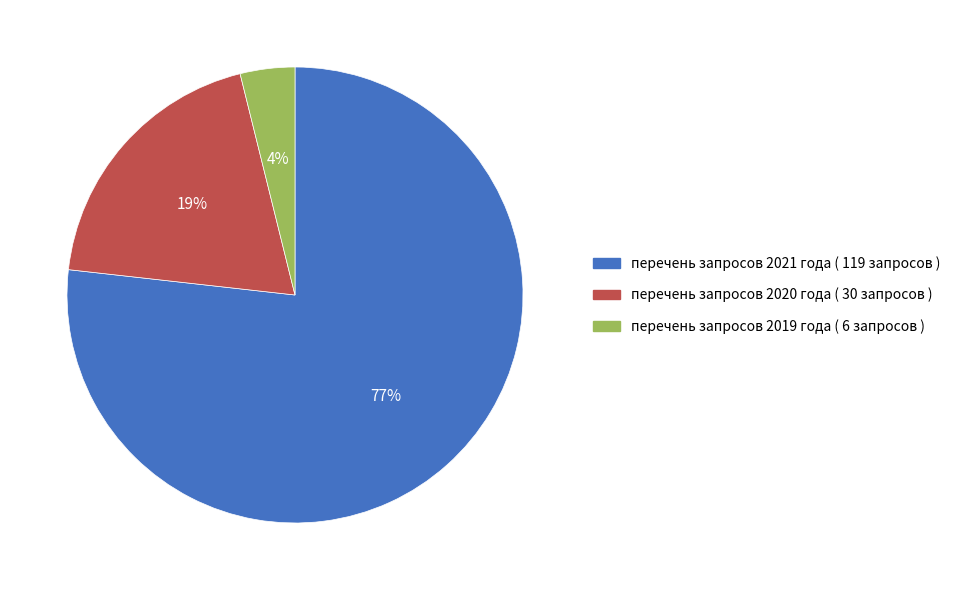

Which category has the smallest portion of the pie?

перечень запросов 2019 года